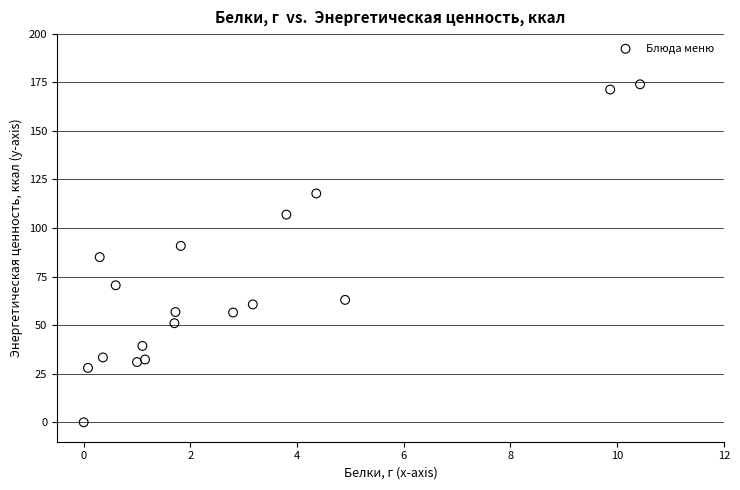

What is the range of X values (max minus min)?

10.4